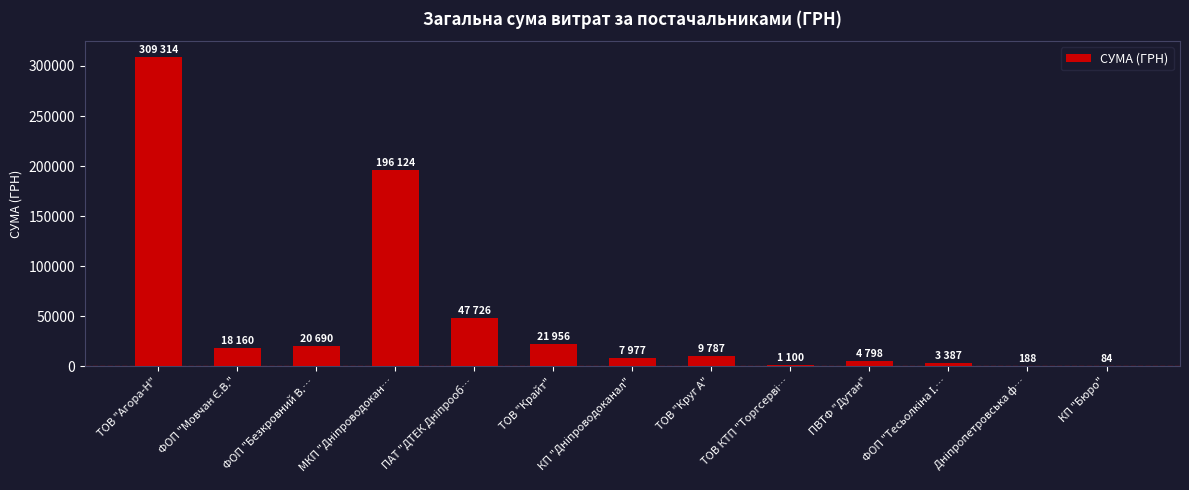

What is the sum of all values?

641296.3